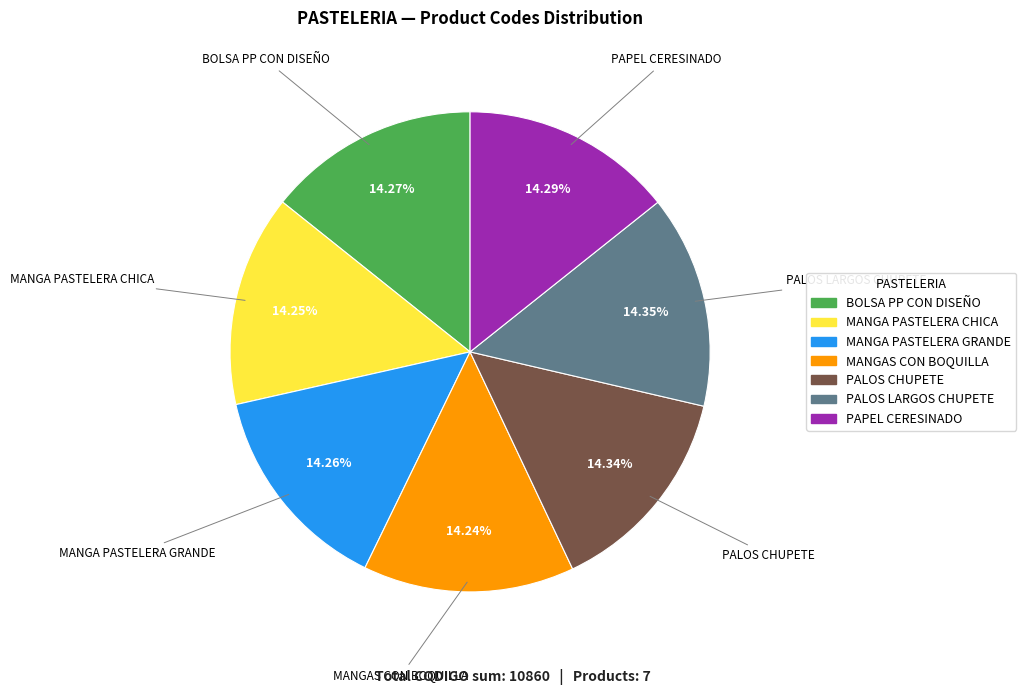

True or false: MANGAS CON BOQUILLA accounts for 14% of the total.

True